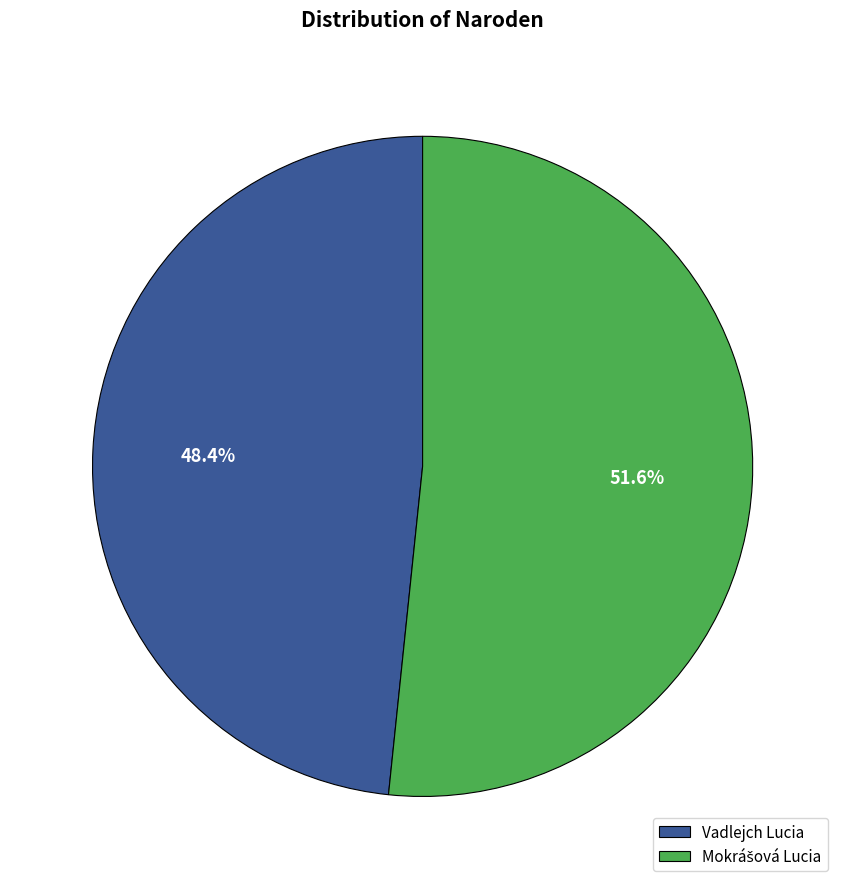

Does any single category account for the majority?

Yes